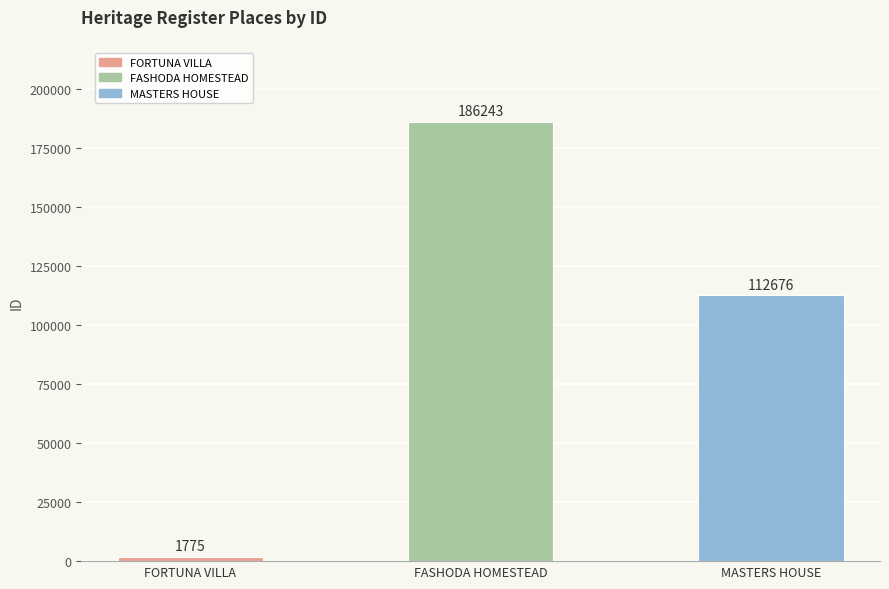

What is the ratio of the value at MASTERS HOUSE to the value at FASHODA HOMESTEAD?

0.6